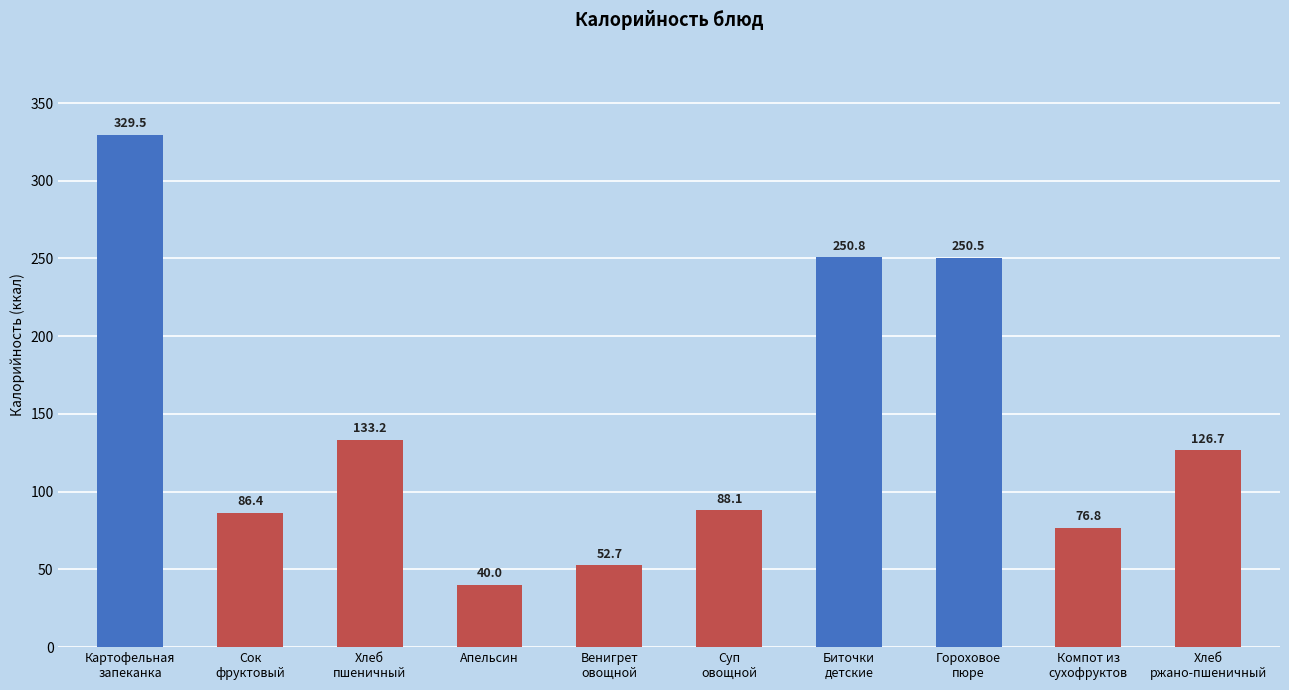

The value at Гороховое
пюре is 88.0. True or false?

False